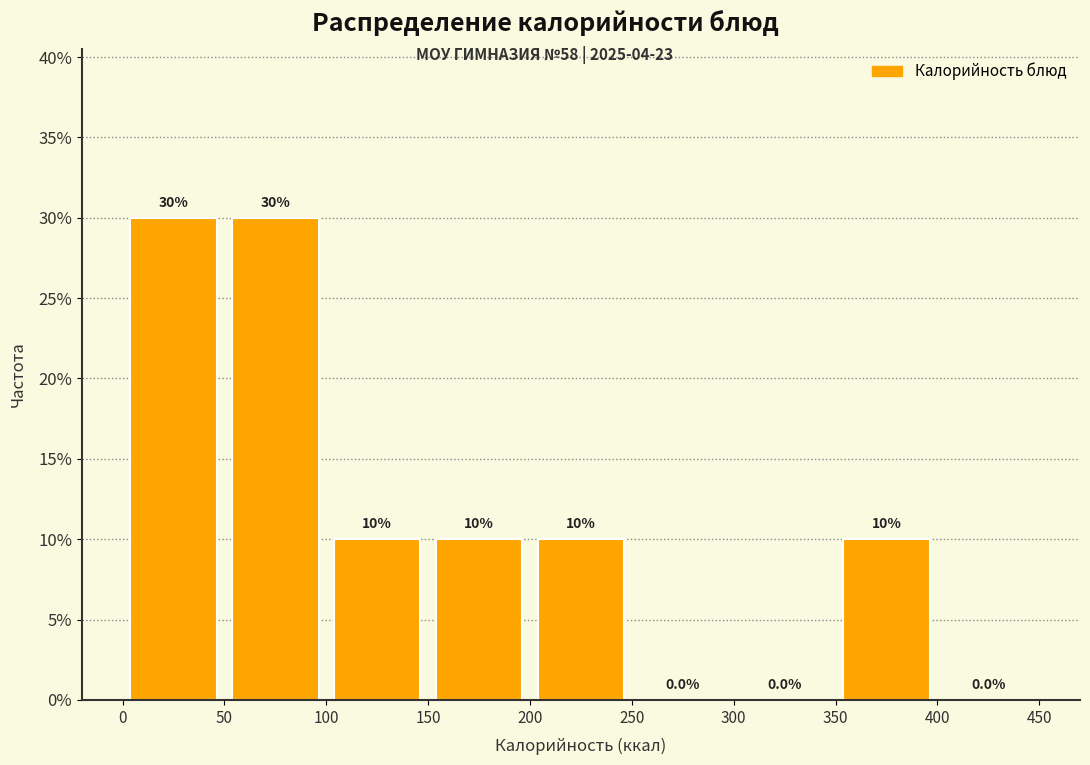

What is the height of the bar covering 200 to 250 on the x-axis?

10.0